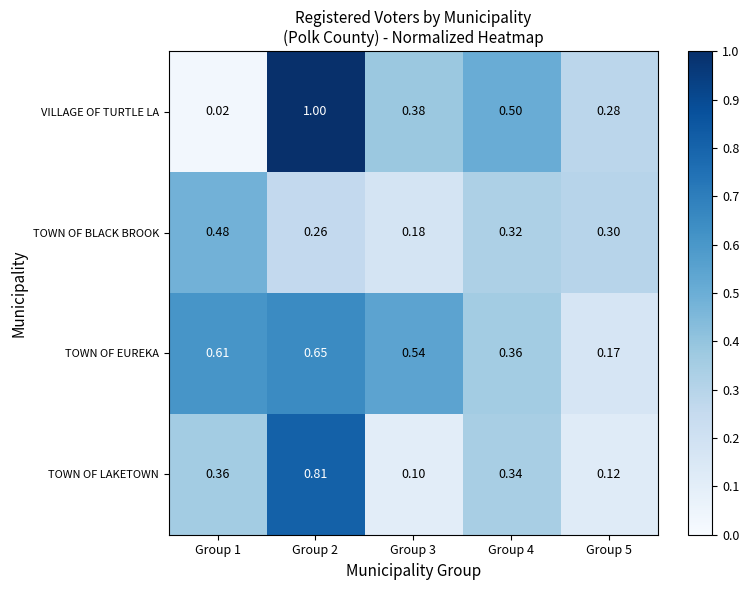

Rank the categories by TOWN OF EUREKA value from lowest to highest.

Group 5, Group 4, Group 3, Group 1, Group 2